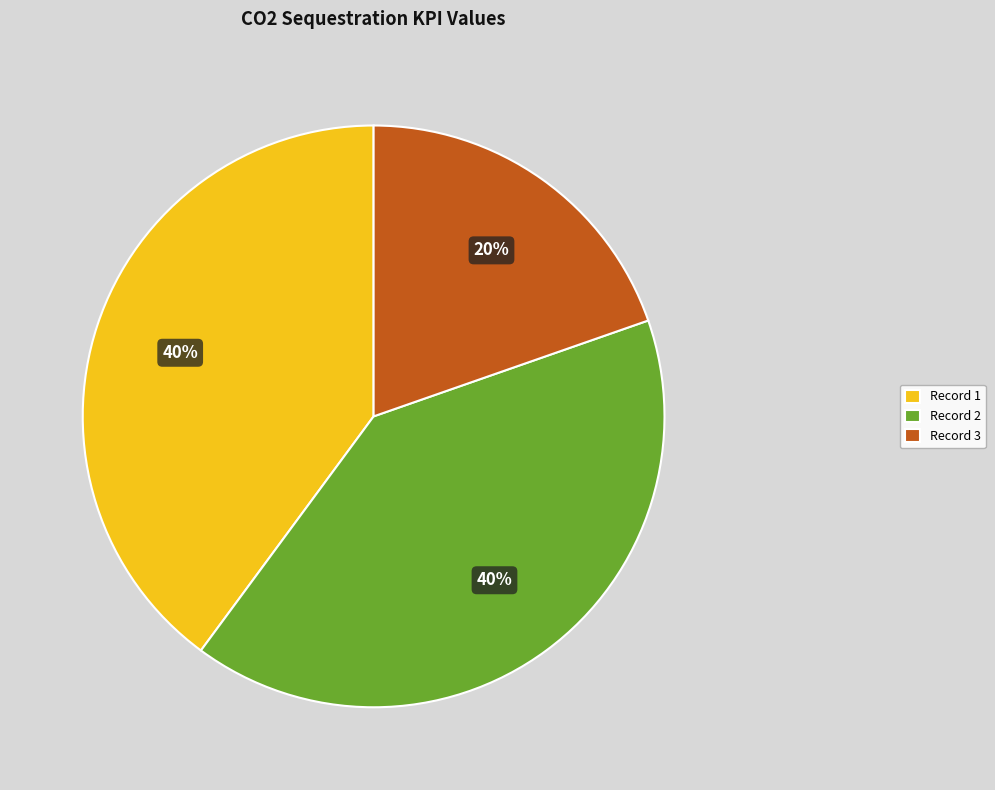

Is there a majority slice in this chart?

No